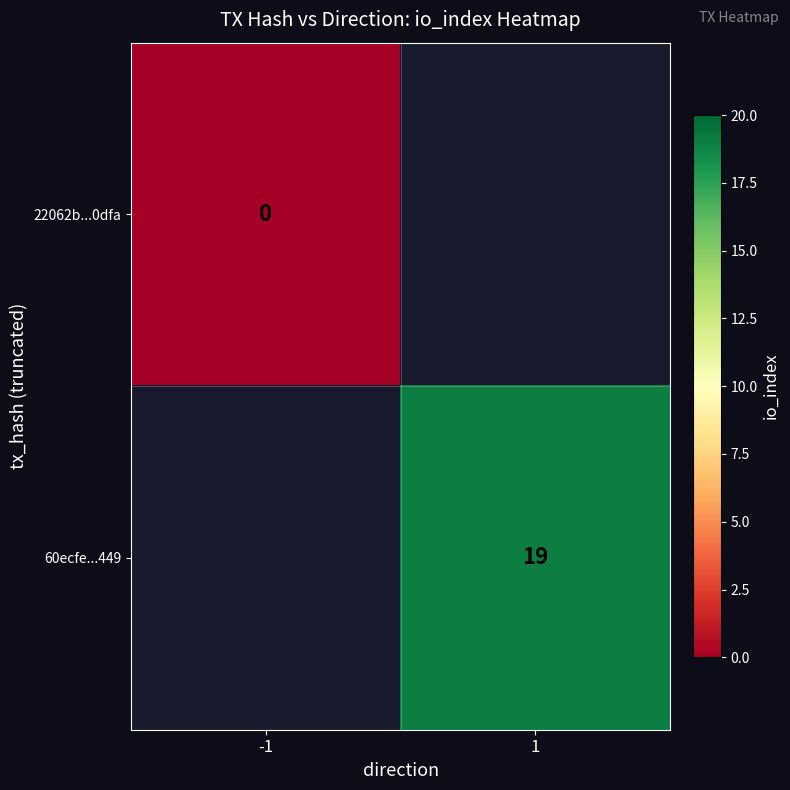

The 60ecfe...449 series shows 19 at 1. True or false?

True